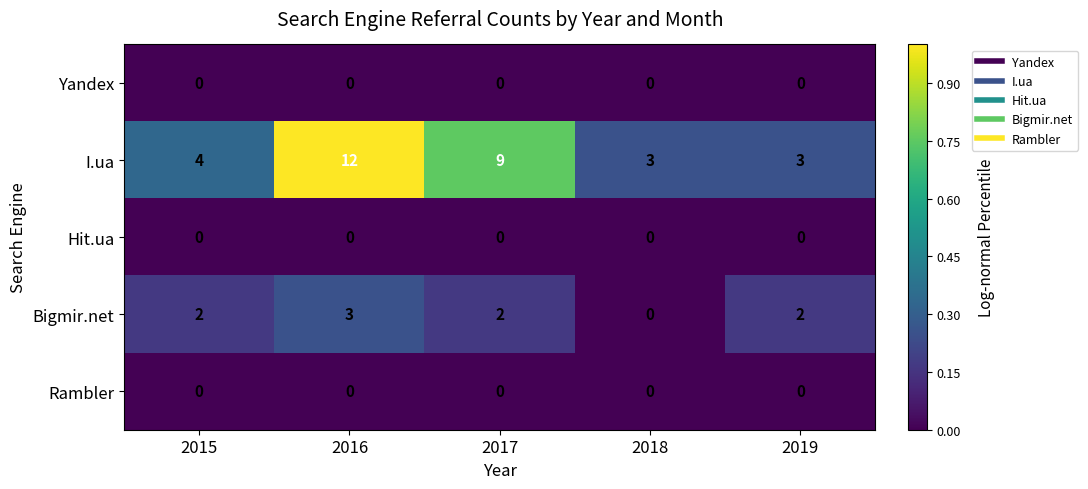

Reading left to right, list all the values displayed in this chart.

Yandex: 0	0	0	0	0
I.ua: 4	12	9	3	3
Hit.ua: 0	0	0	0	0
Bigmir.net: 2	3	2	0	2
Rambler: 0	0	0	0	0